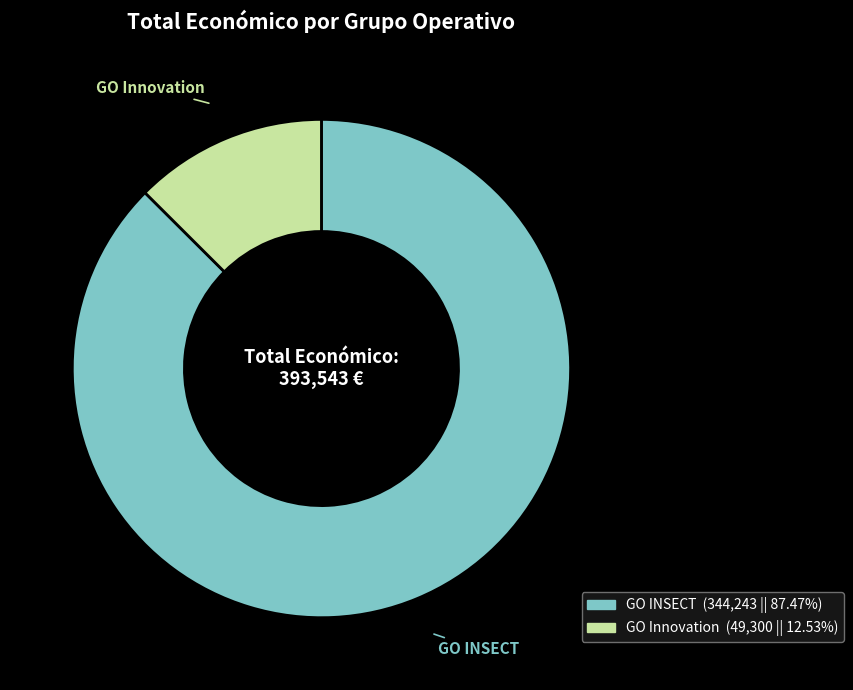

How many slices are in this pie chart?

2